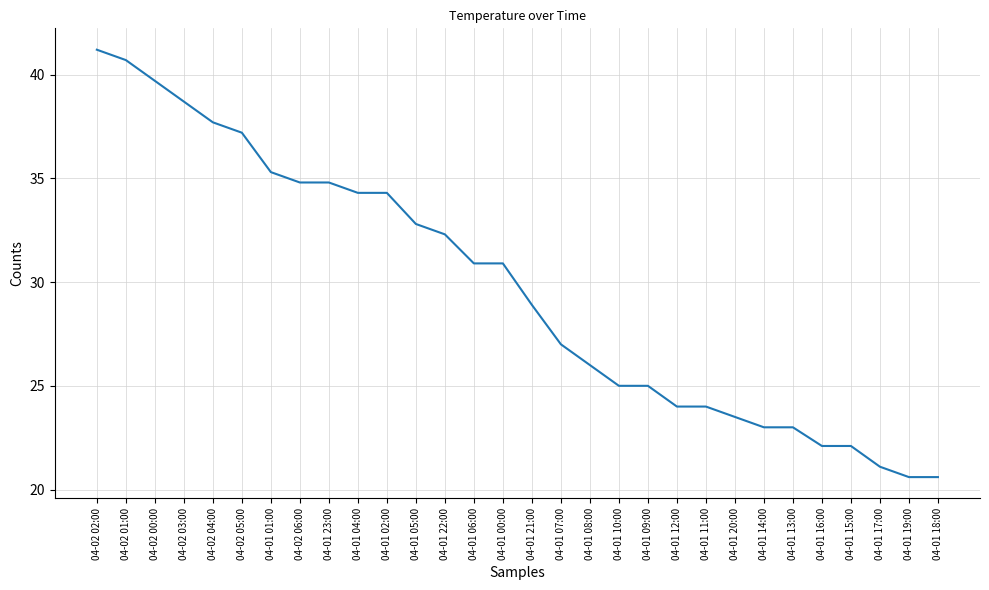

What is the ratio of the value at 04-01 17:00 to the value at 04-01 07:00?

0.8